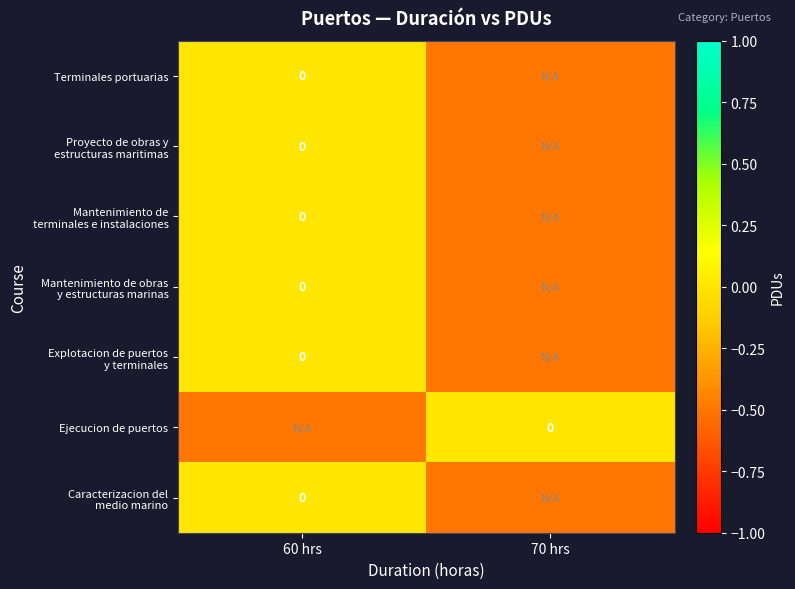

What is the average value of the Terminales portuarias series?

-0.2